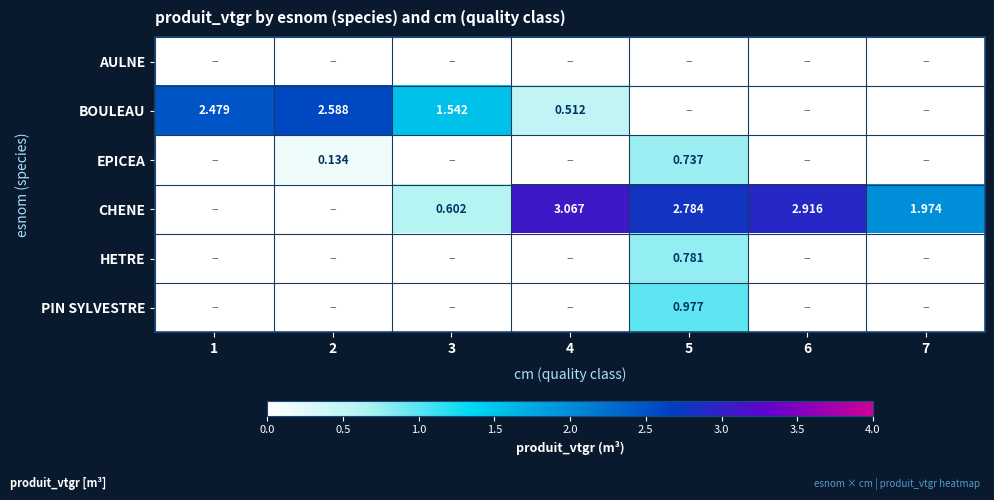

Which series has the largest range (max minus min)?

CHENE